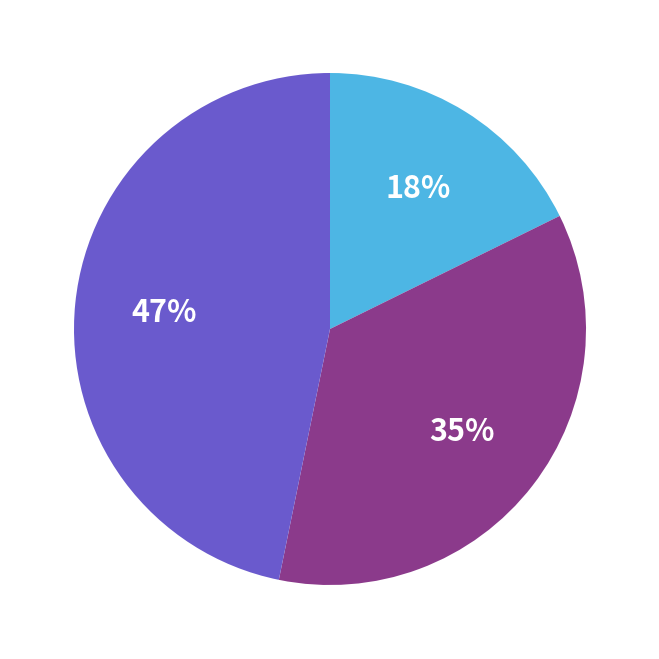

To the nearest percent, what is the average slice percentage?

33%